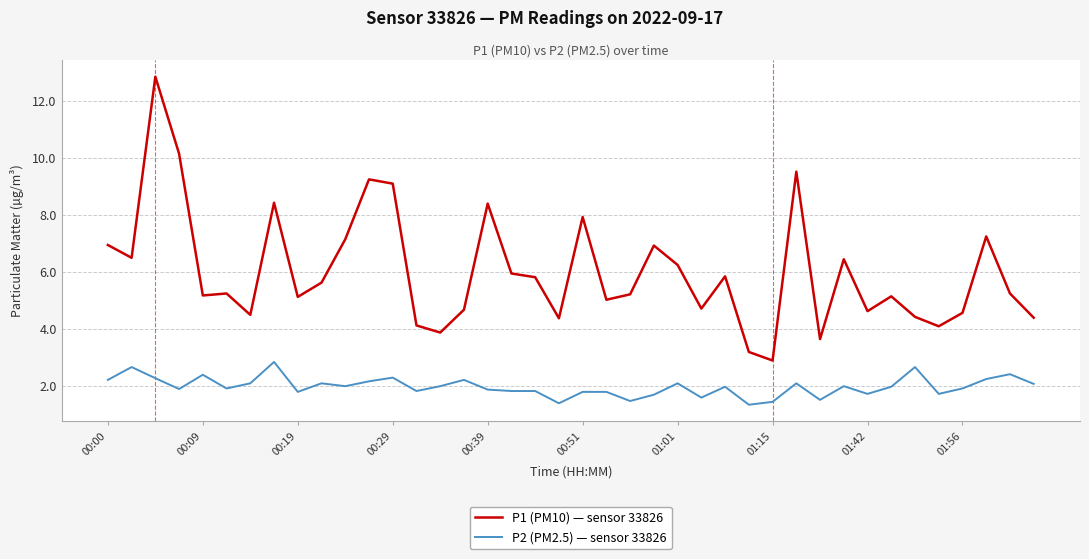

Rank the series by their average value, from highest to lowest.

P1 (PM10) — sensor 33826, P2 (PM2.5) — sensor 33826